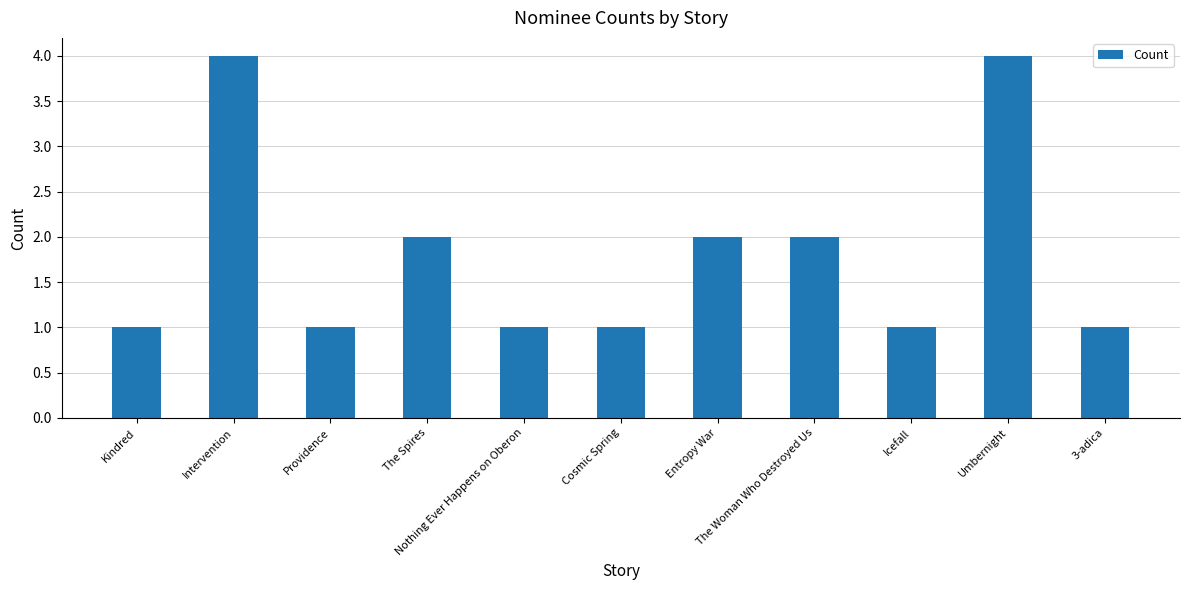

What is the difference between the maximum and minimum values?

3